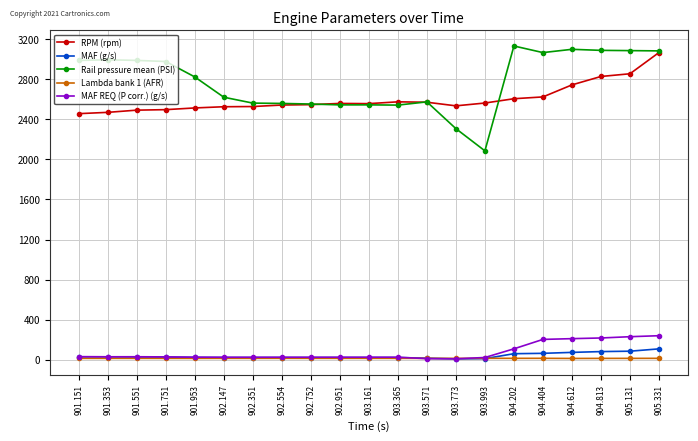

True or false: MAF REQ (P corr.) (g/s) and Rail pressure mean (PSI) cross at least once.

False